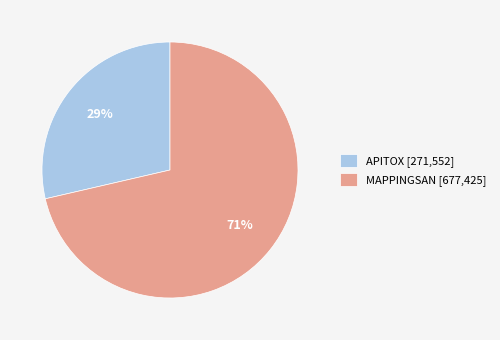

To the nearest percent, what is the combined percentage of MAPPINGSAN [677,425] and APITOX [271,552]?

100%